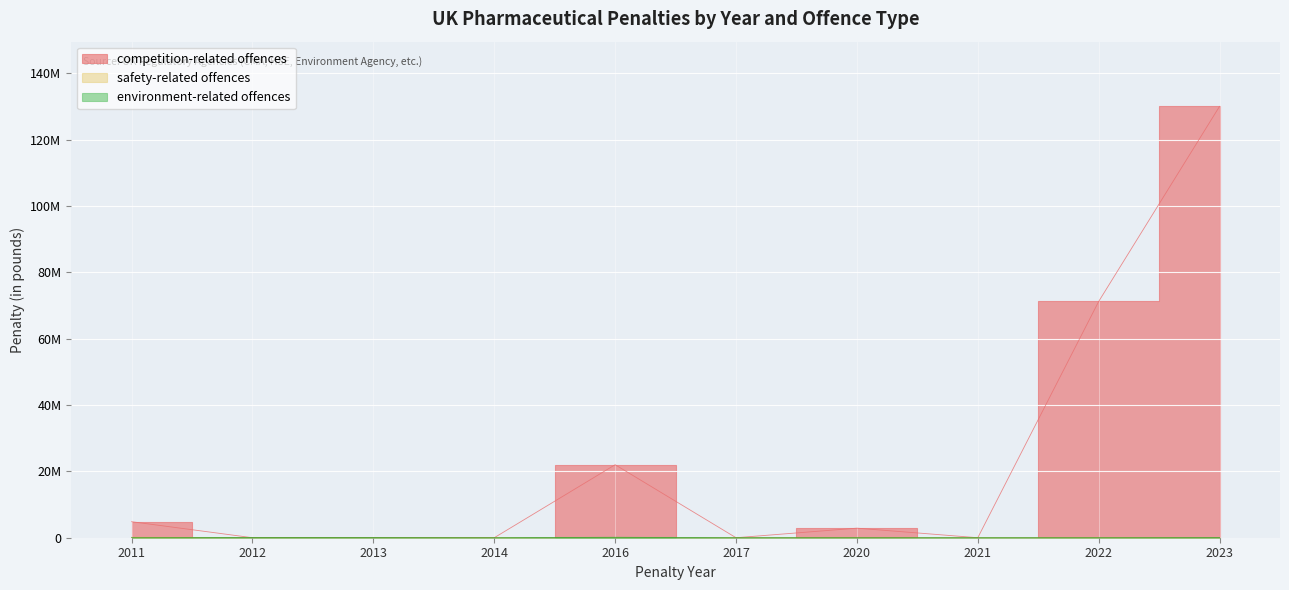

Between 2017 and 2020, which is larger?

2020